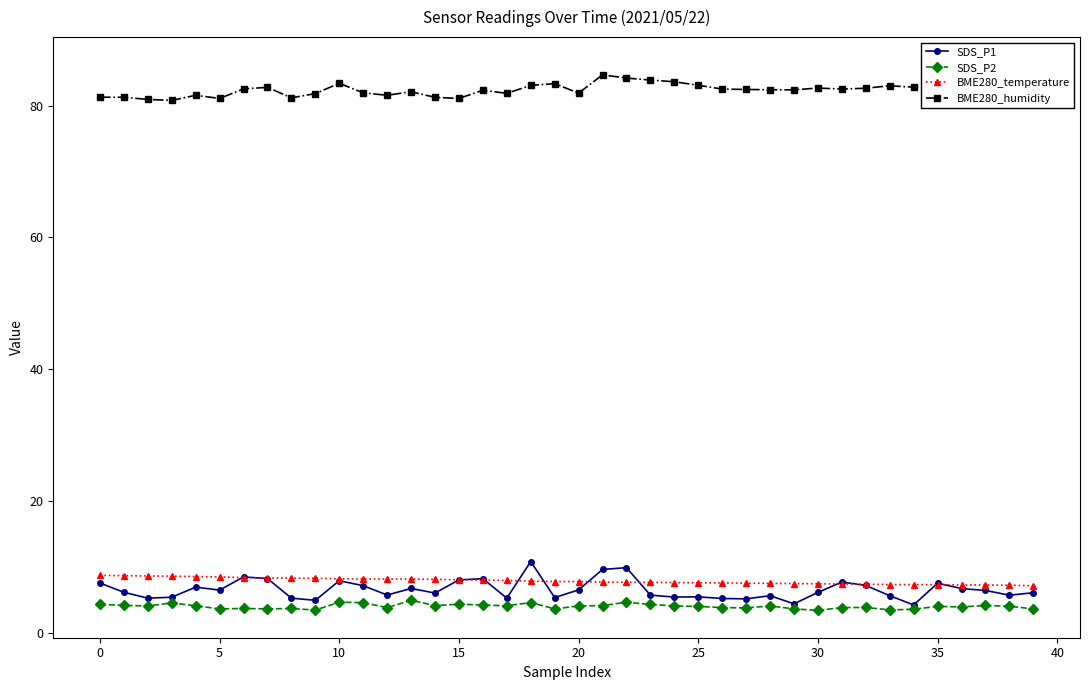

Which series has the largest range (max minus min)?

SDS_P1